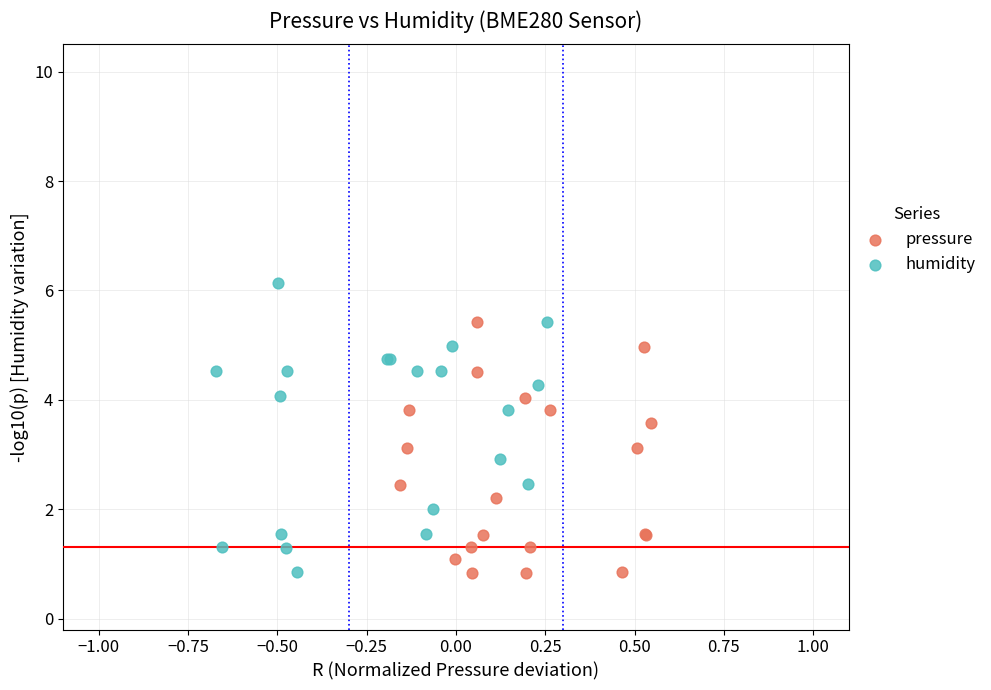

Which series reaches the maximum Y coordinate?

humidity